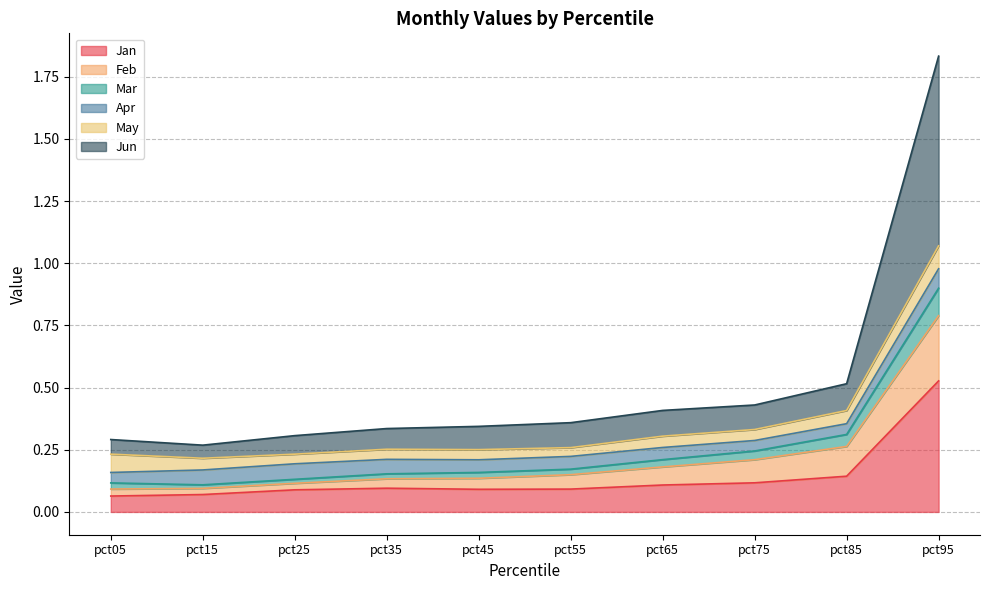

The Jan series shows 0.0 at pct15. True or false?

False